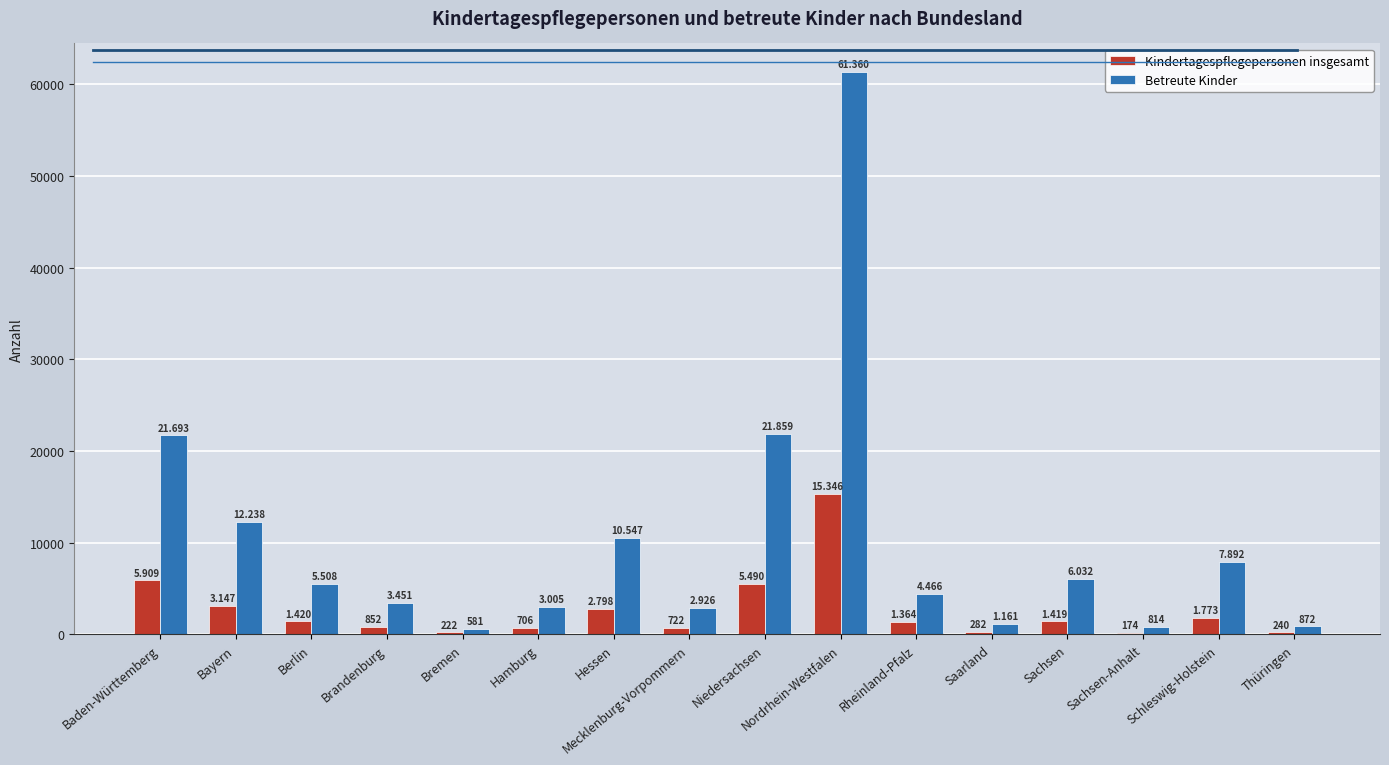

What position from the right is Rheinland-Pfalz?

6